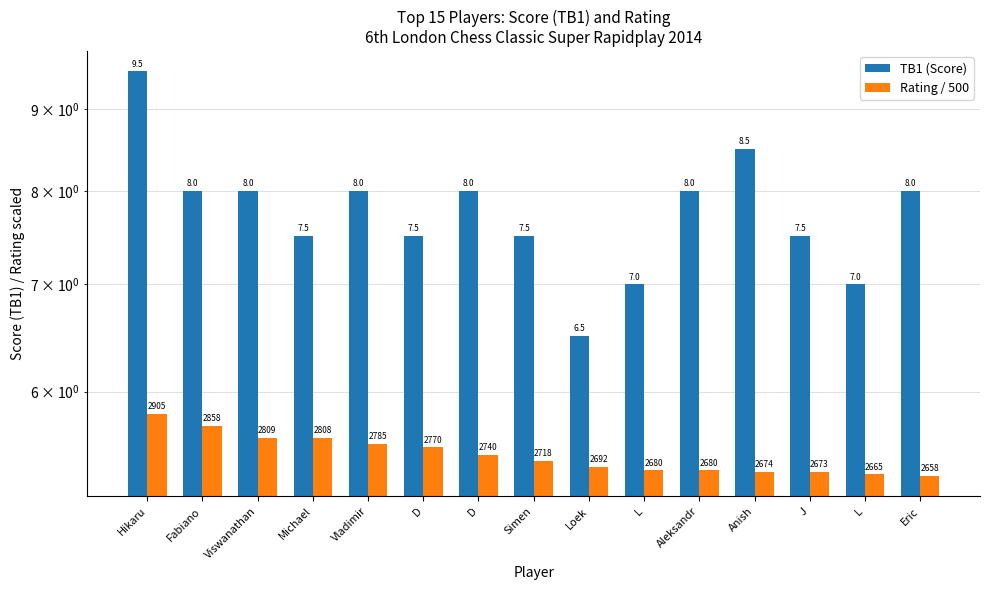

What are all the series names shown in the legend?

TB1 (Score), Rating / 500